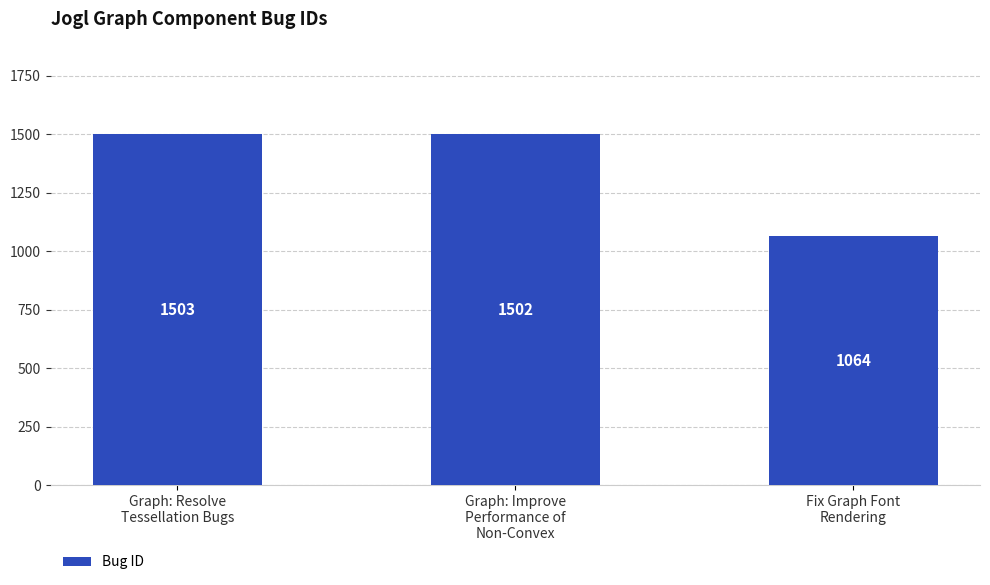

Approximately how many times larger is the value at Graph: Improve
Performance of
Non-Convex compared to Graph: Resolve
Tessellation Bugs?

1.0